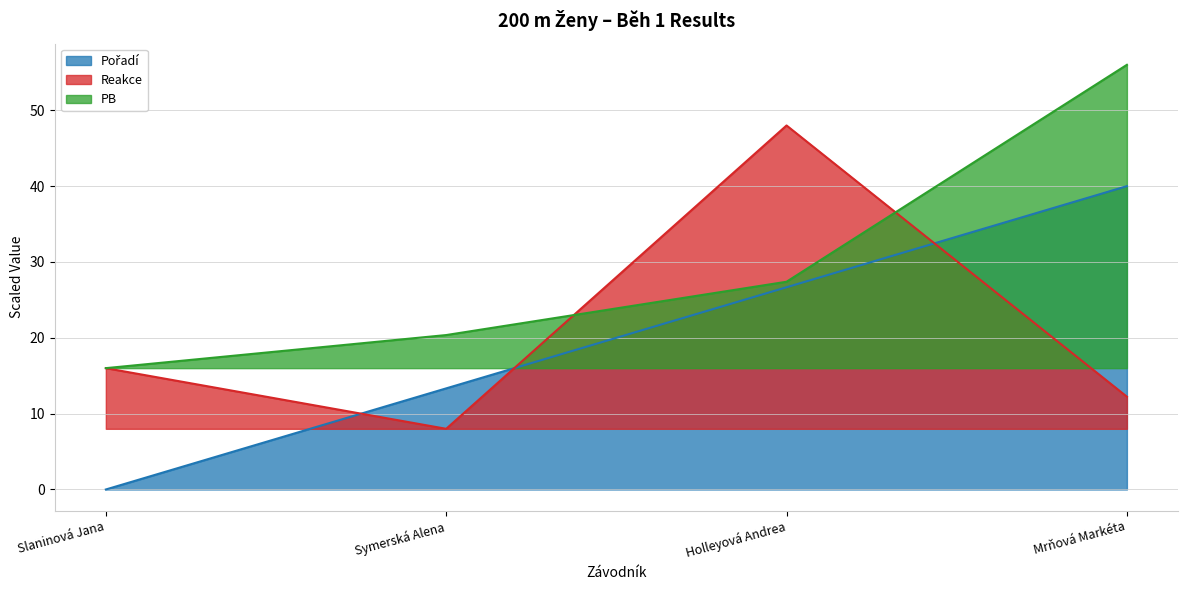

Where does the PB series first go above 27?

Holleyová Andrea